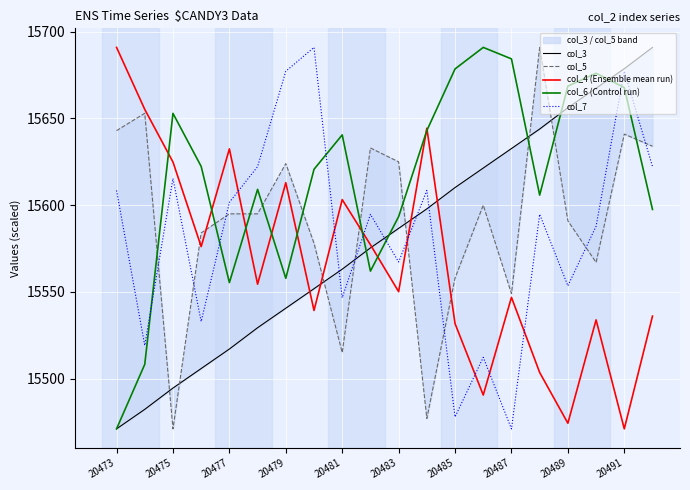

True or false: col_4 (Ensemble mean run) and col_7 cross at least once.

True